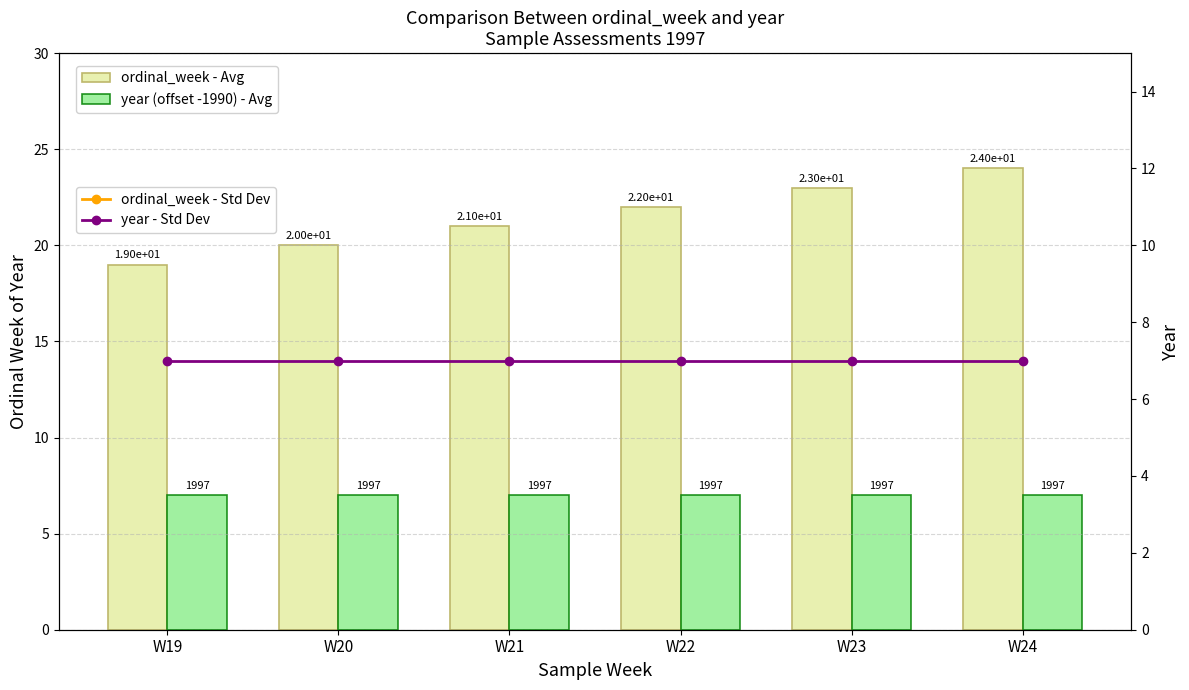

Which series has the largest range (max minus min)?

ordinal_week - Avg